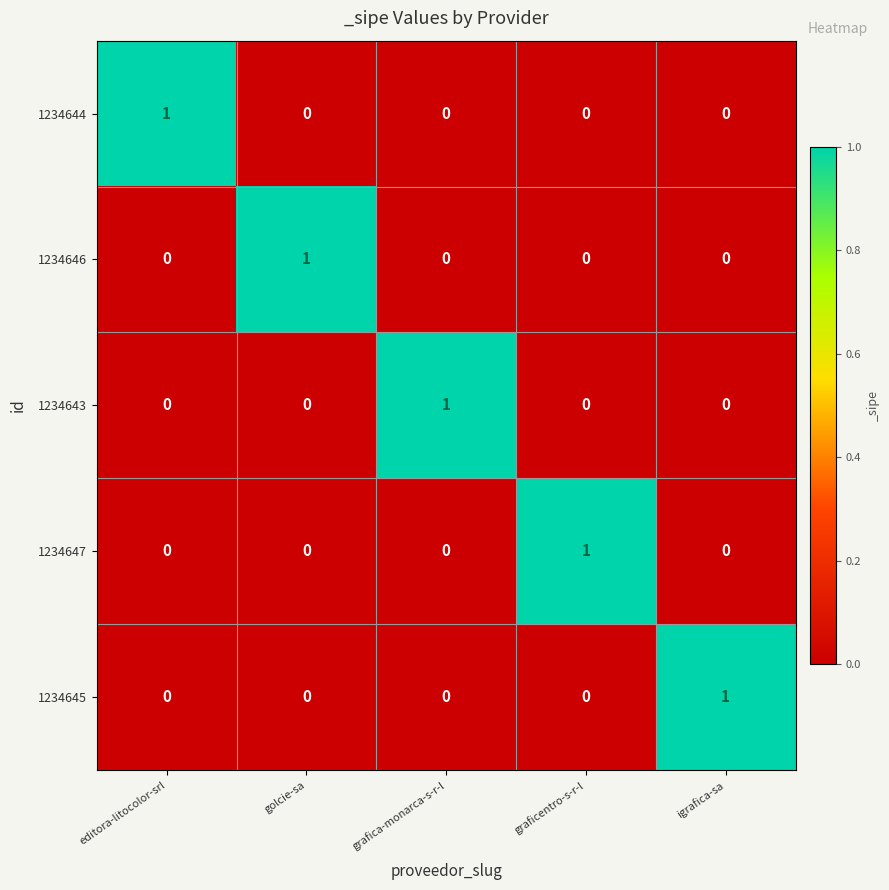

At which label does 1234643 reach its peak?

grafica-monarca-s-r-l